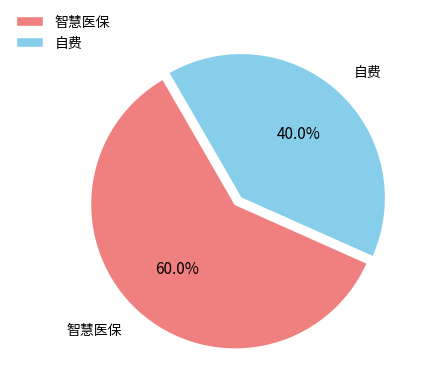

Which category accounts for the majority?

智慧医保